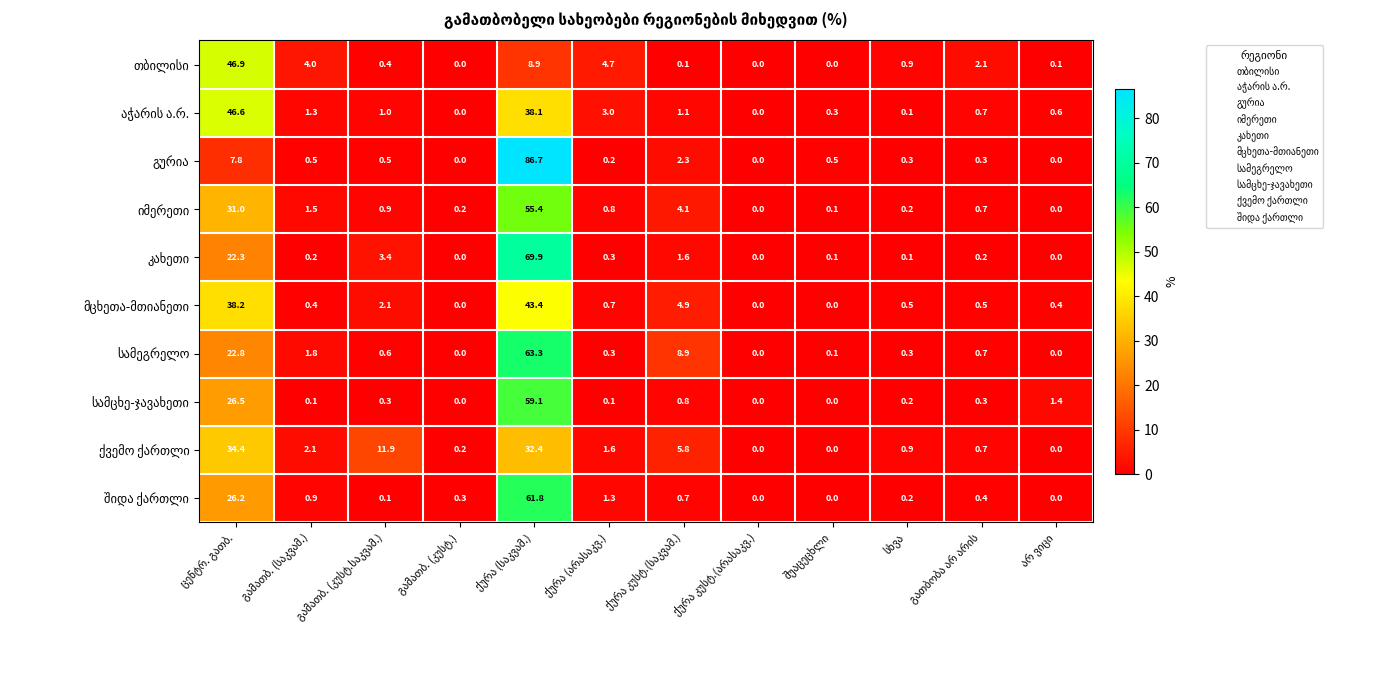

Is it true that მცხეთა-მთიანეთი equals 20.9 at შუაცეცხლი?

False